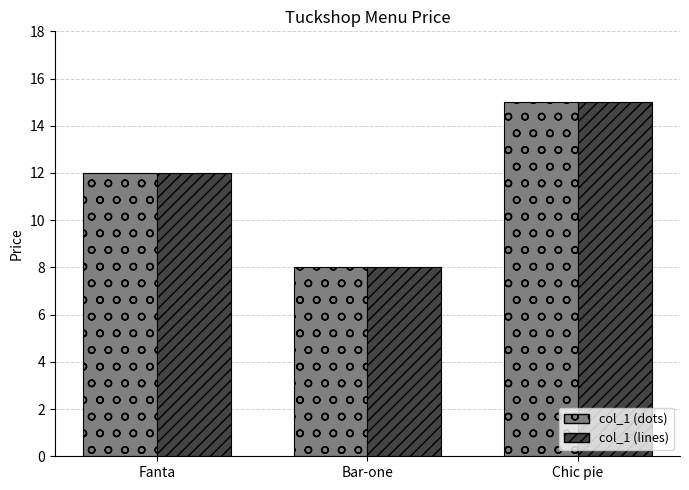

What is the minimum value shown in the chart?

8